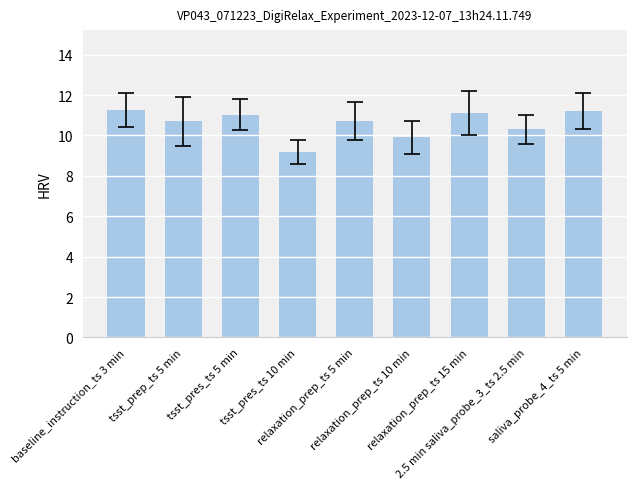

How many data points does each series have?

9